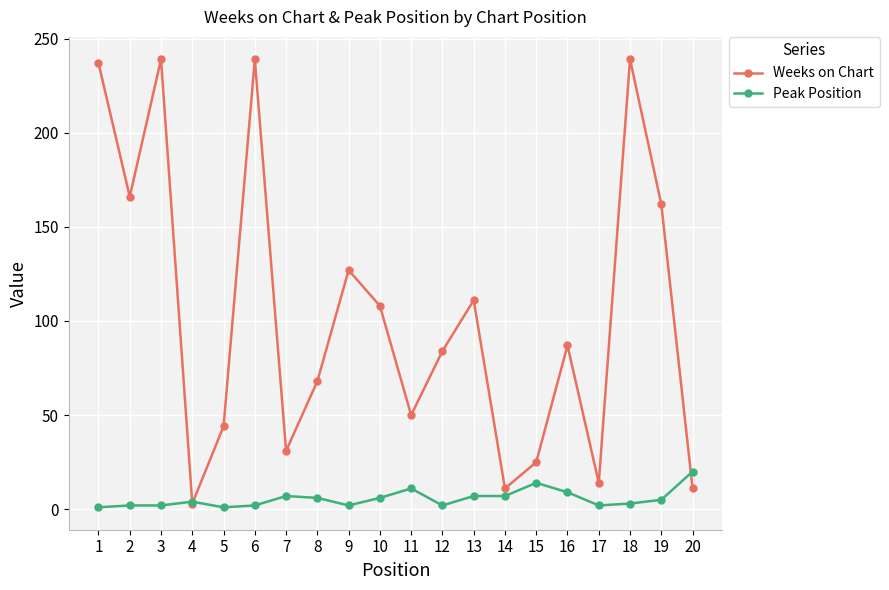

Count the number of data series in this chart.

2